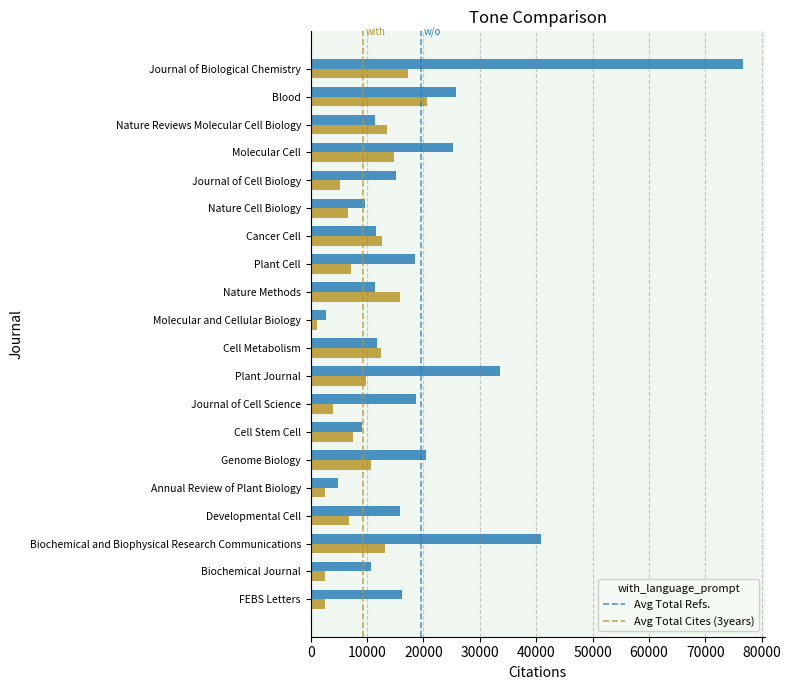

What is the difference between the second highest and minimum values in the Avg Total Refs. series?

38166